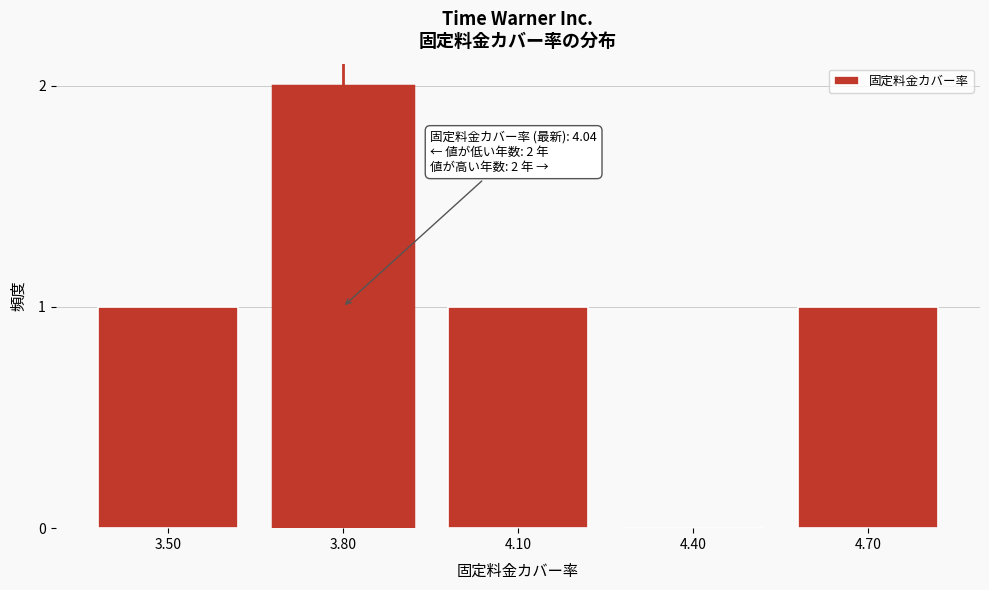

Reading right to left, list all the values displayed in this chart.

4.70=1	4.40=0	4.10=1	3.80=2	3.50=1